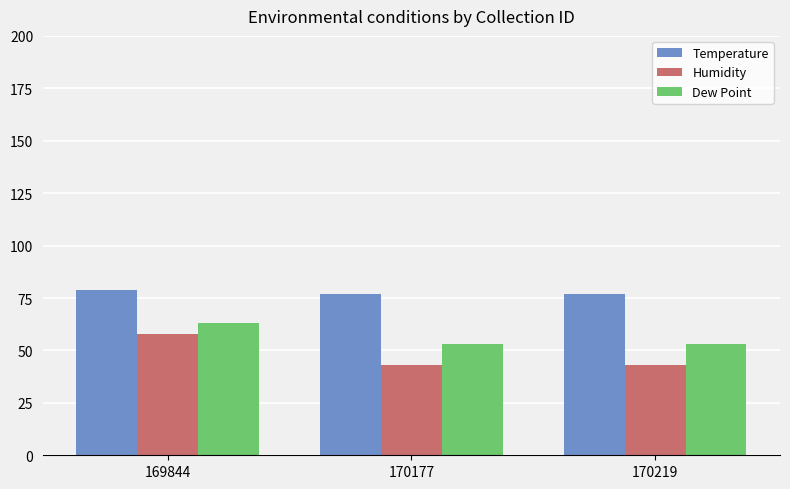

The Temperature series shows 77 at 170219. True or false?

True